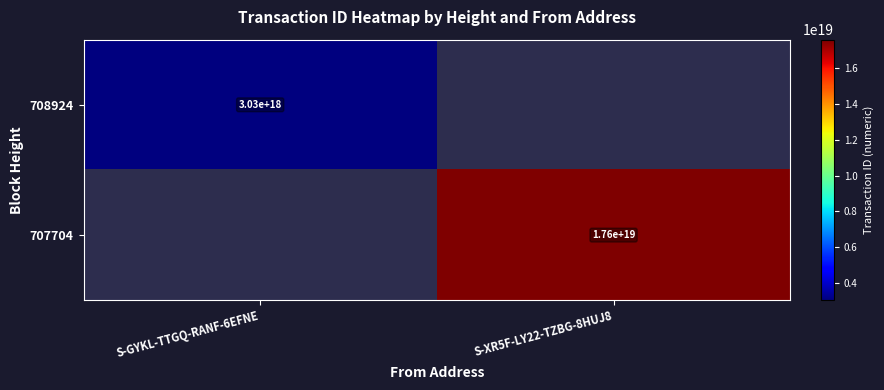

The value of 708924 at S-GYKL-TTGQ-RANF-6EFNE is 3030000000000000000. True or false?

True